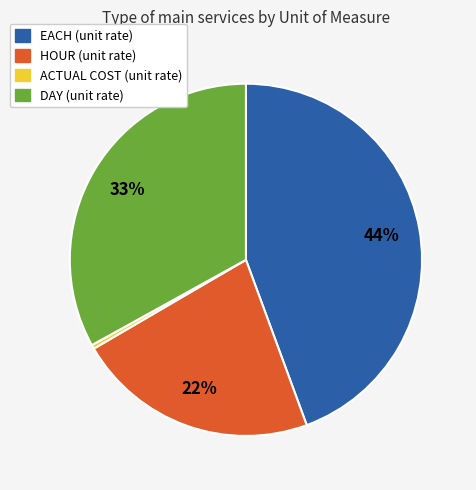

Does HOUR account for over 50% of the chart?

No